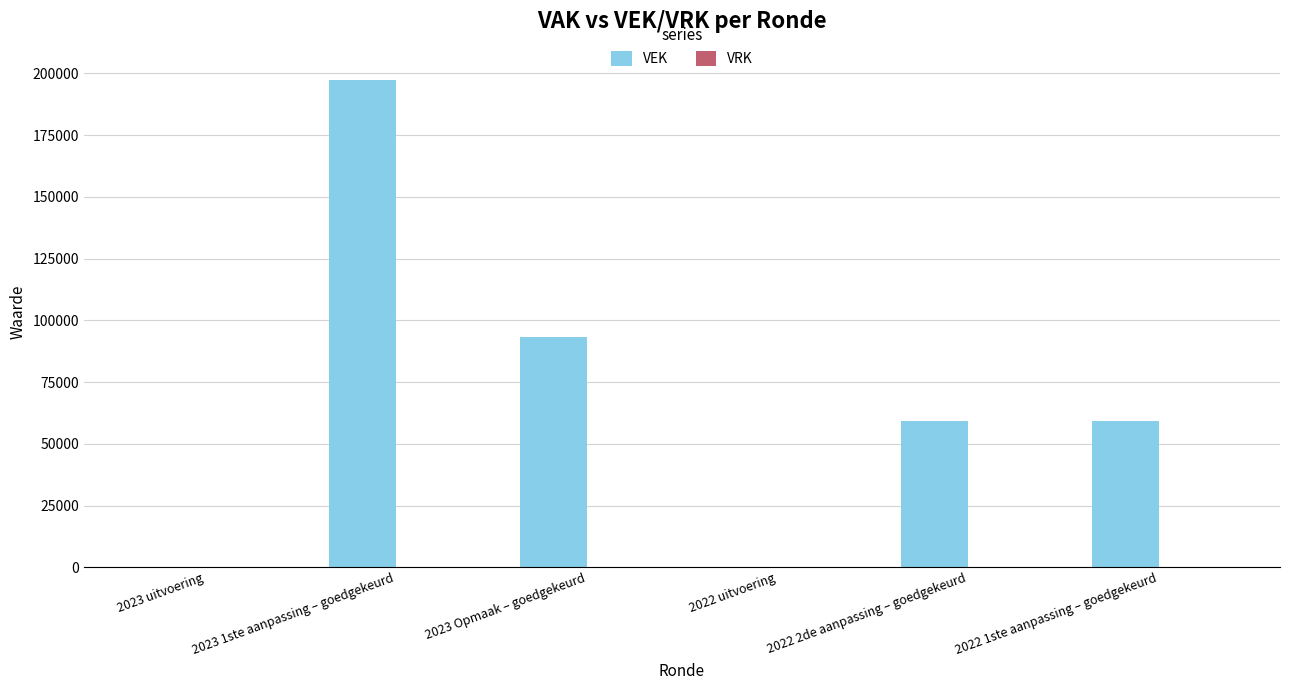

At which label is the value closest to 98641?

2023 Opmaak – goedgekeurd